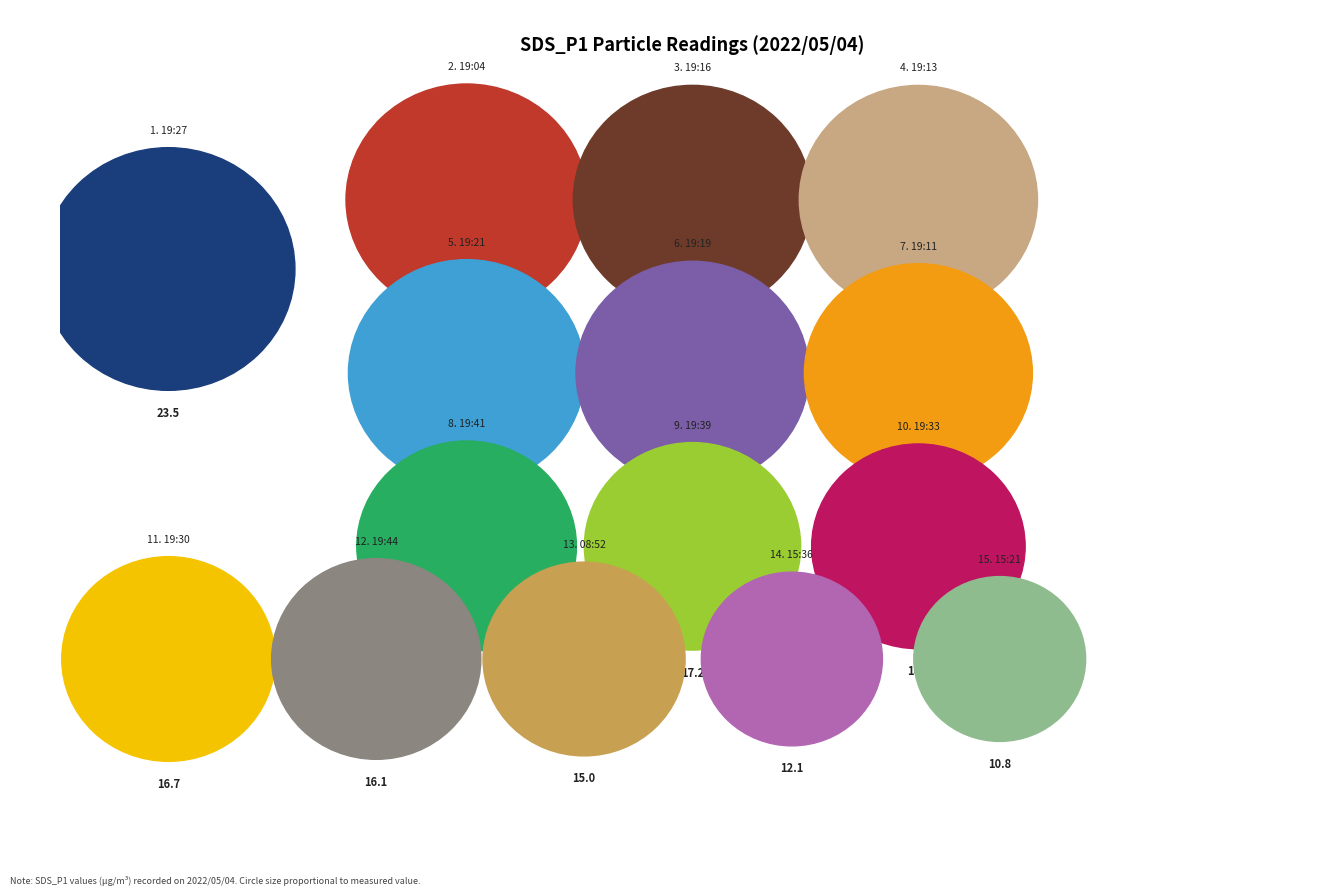

What is the smallest slice in the pie chart?

15:21